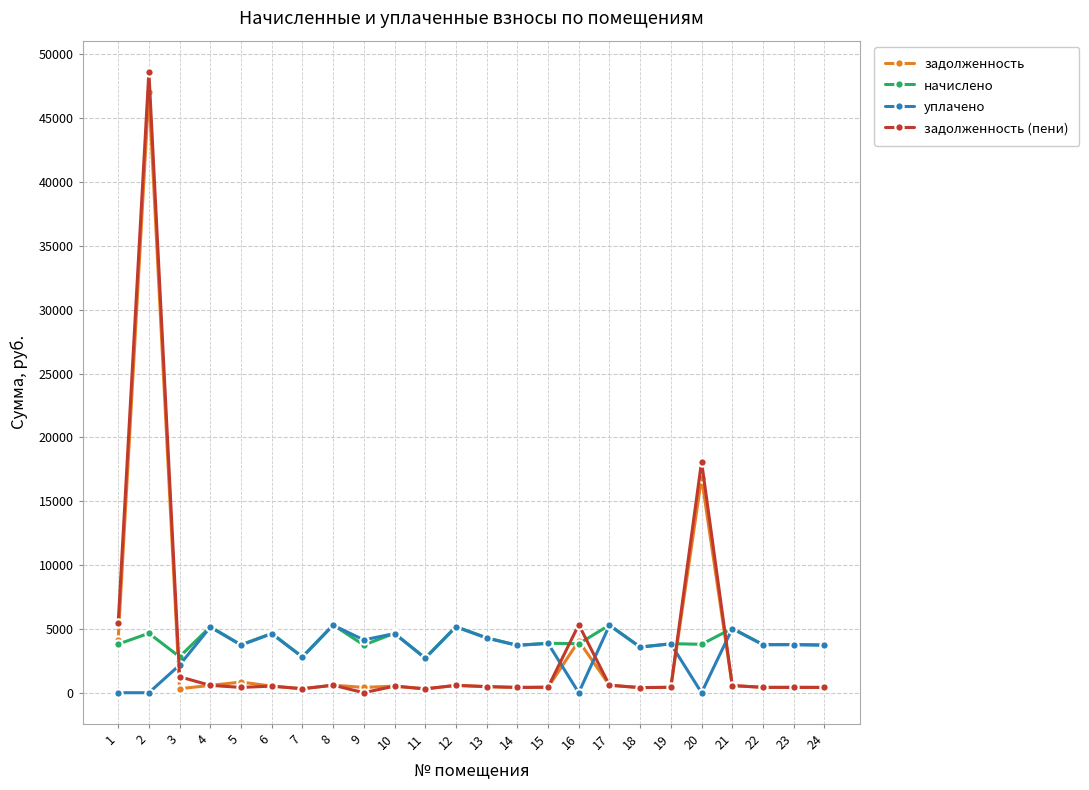

What is the highest value of the задолженность series?

47088.5